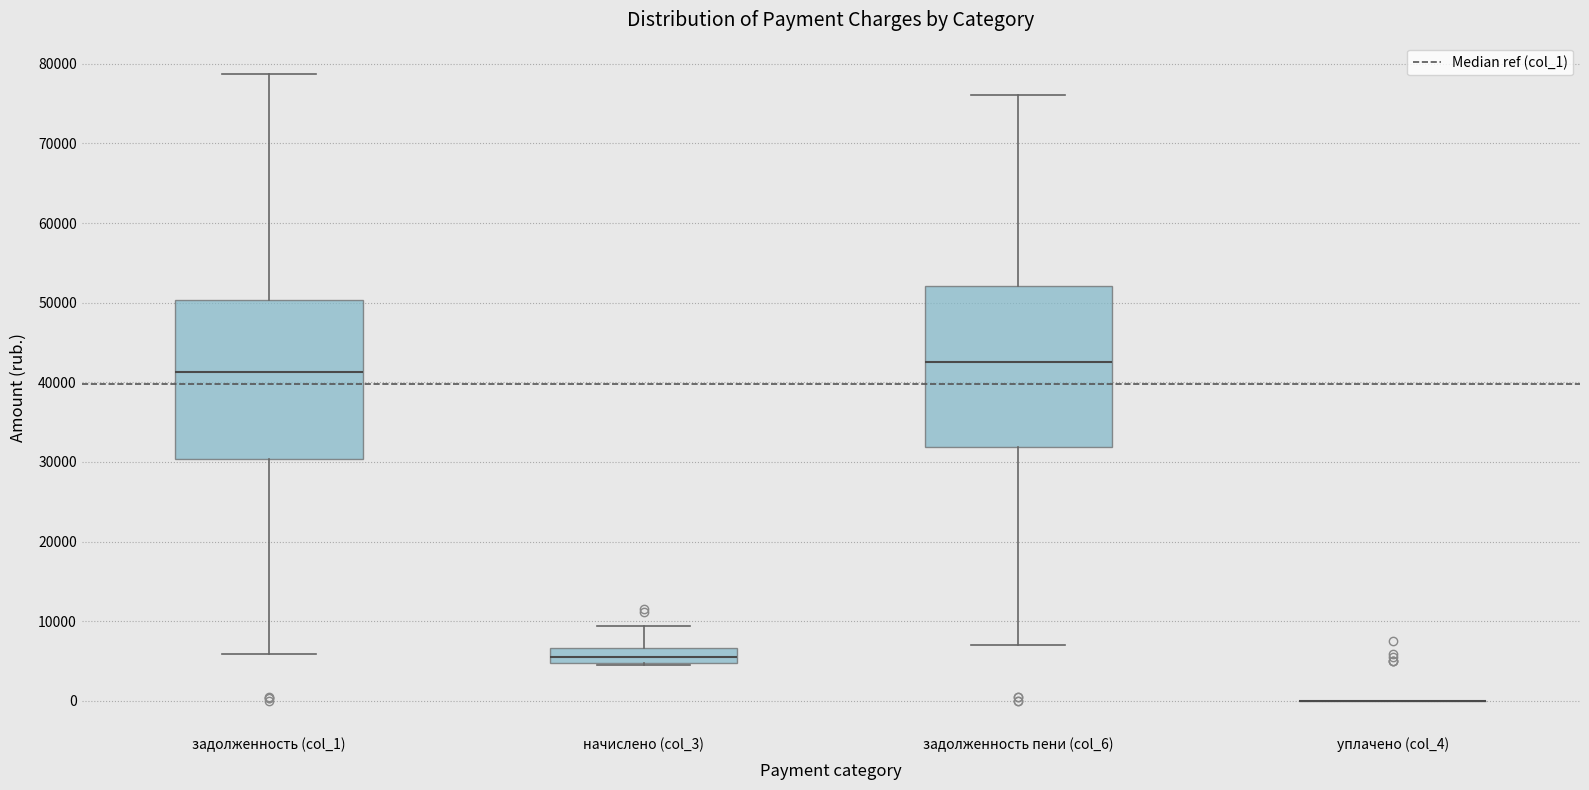

Reading left to right, read every box against the y-axis: the position of its median line, the range the box covers, and the ends of its whiskers. The values are not printed on the chart, so give them approximately, as read against the axis.

задолженность (col_1): median 41000, box 30000 to 50000, whiskers 6000 to 79000
начислено (col_3): median 6000, box 5000 to 7000, whiskers 4000 to 9000
задолженность пени (col_6): median 43000, box 32000 to 52000, whiskers 7000 to 76000
уплачено (col_4): box collapsed to a line at 0, whiskers 0 to 0